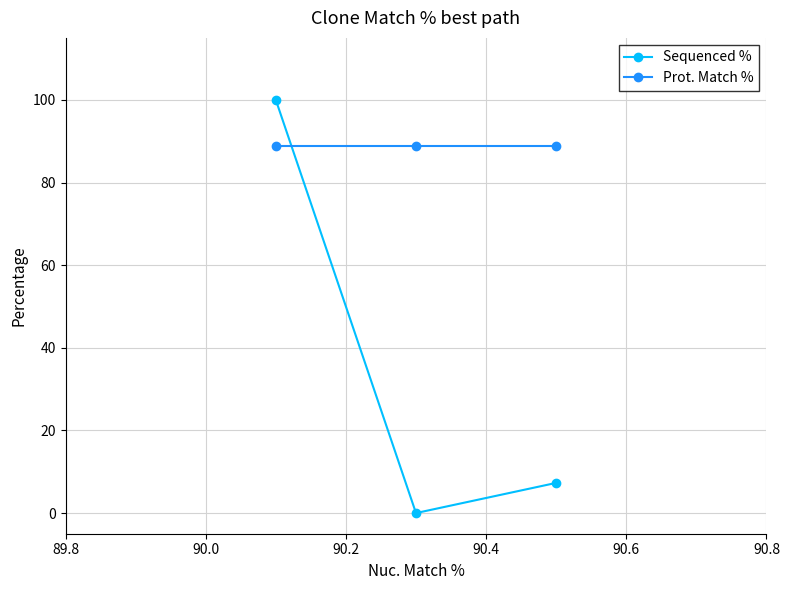

What is the value of the Sequenced % point at the 1st from the left?

100.0